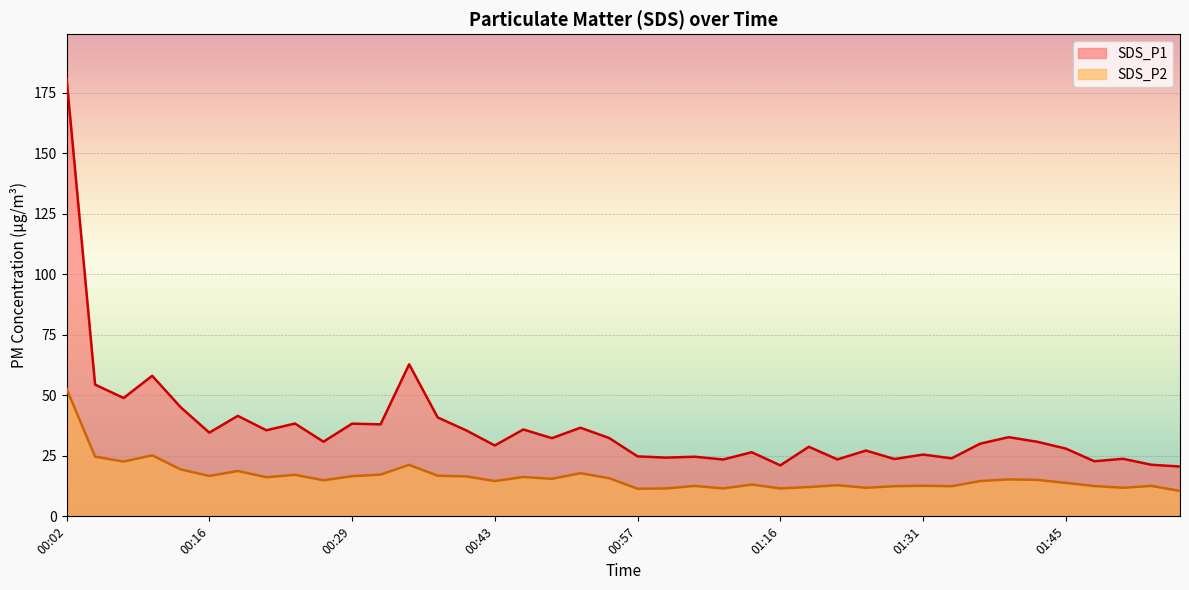

Rank the categories by SDS_P2 value from highest to lowest.

00:02, 00:10, 00:05, 00:07, 00:35, 00:13, 00:18, 00:52, 00:32, 00:24, 00:38, 00:16, 00:29, 00:41, 00:46, 00:21, 00:55, 00:49, 01:40, 01:43, 00:27, 00:43, 01:37, 01:45, 01:13, 01:22, 01:31, 01:03, 01:54, 01:48, 01:29, 01:34, 01:19, 01:25, 01:51, 01:00, 01:10, 01:16, 00:57, 01:56